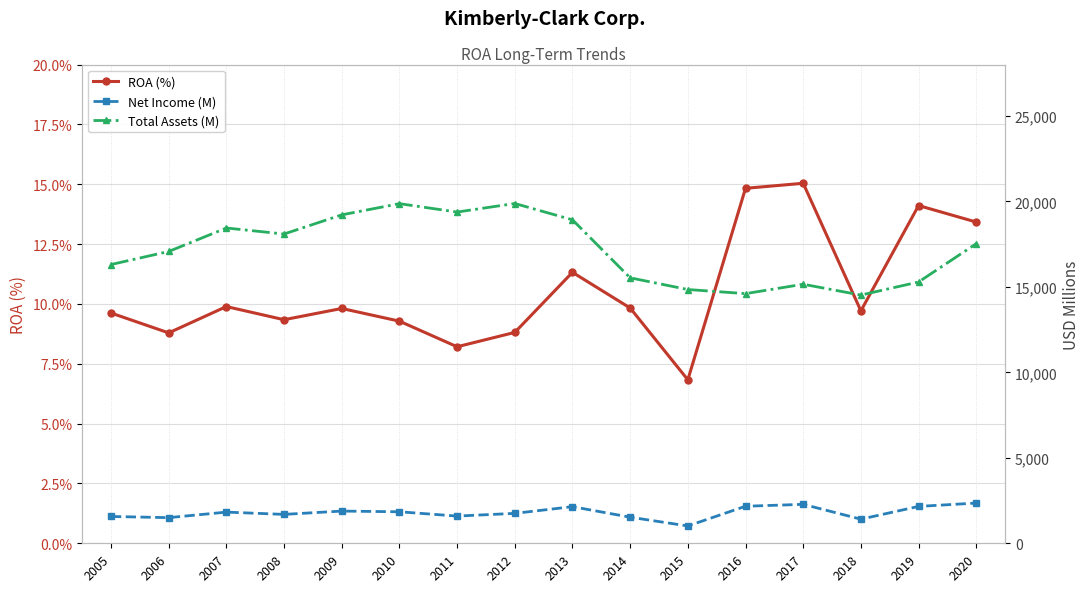

True or false: Total Assets (M) and ROA (%) intersect in this chart.

False